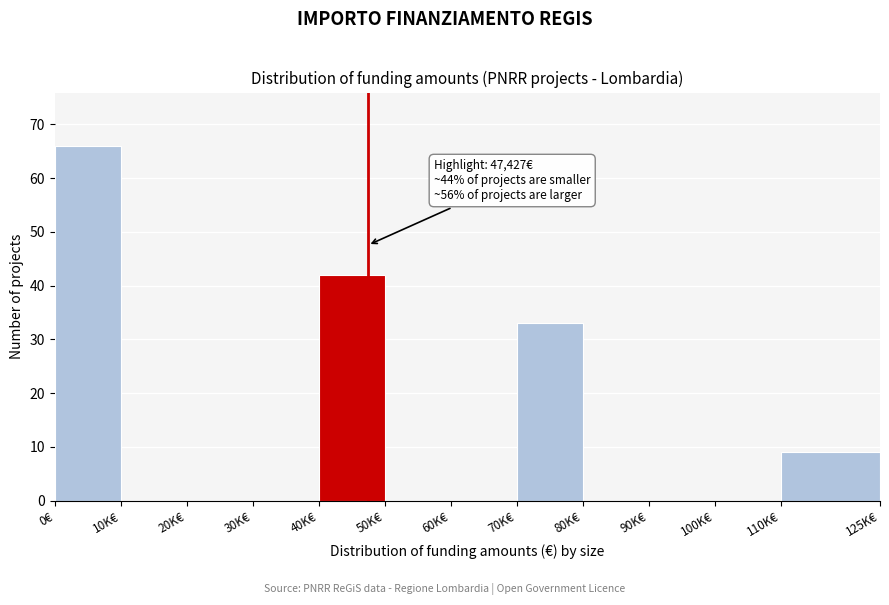

Reading left to right, list all the values displayed in this chart.

0€=66	10K€=0	20K€=0	30K€=0	40K€=42	50K€=0	60K€=0	70K€=33	80K€=0	90K€=0	100K€=0	110K€=9